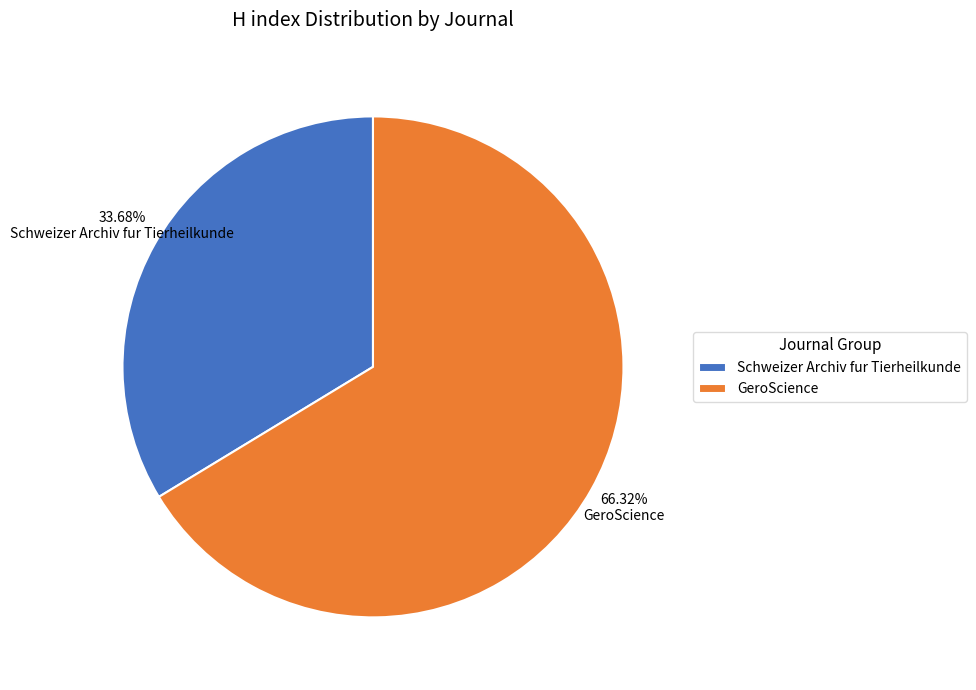

Rank the categories by value from lowest to highest.

Schweizer Archiv fur Tierheilkunde, GeroScience